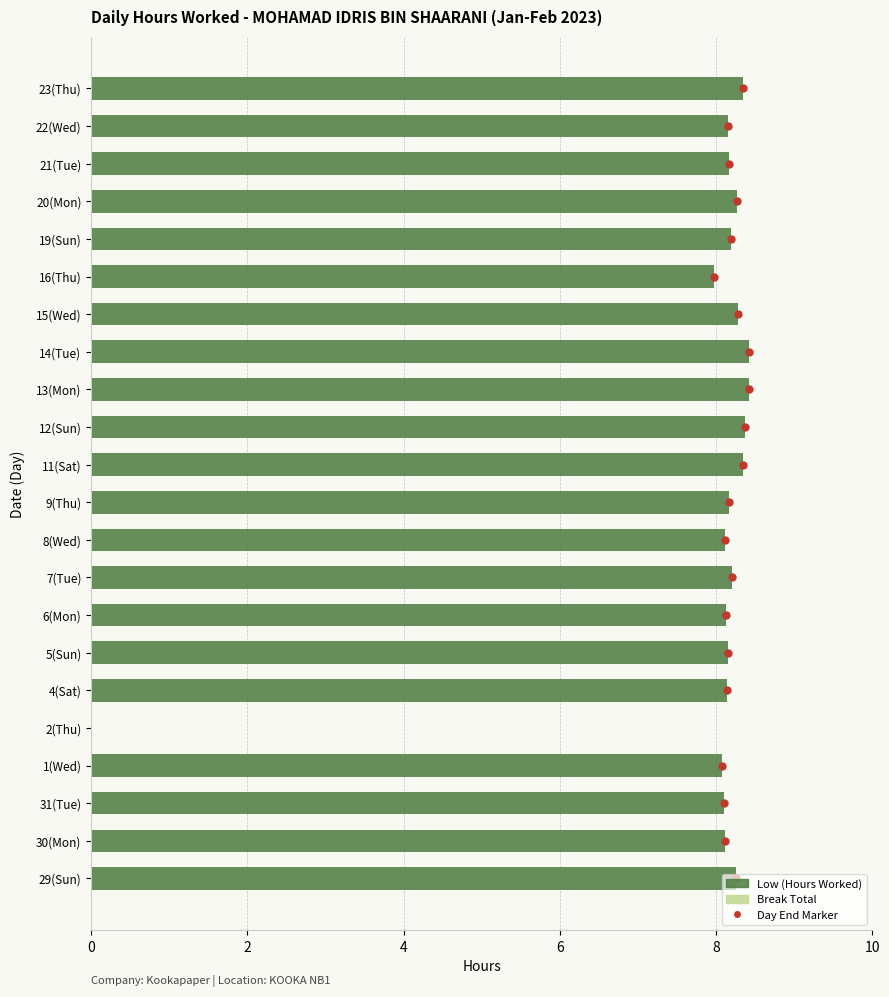

Approximately how many times larger is the value at 6(Mon) compared to 14(Tue)?

1.0